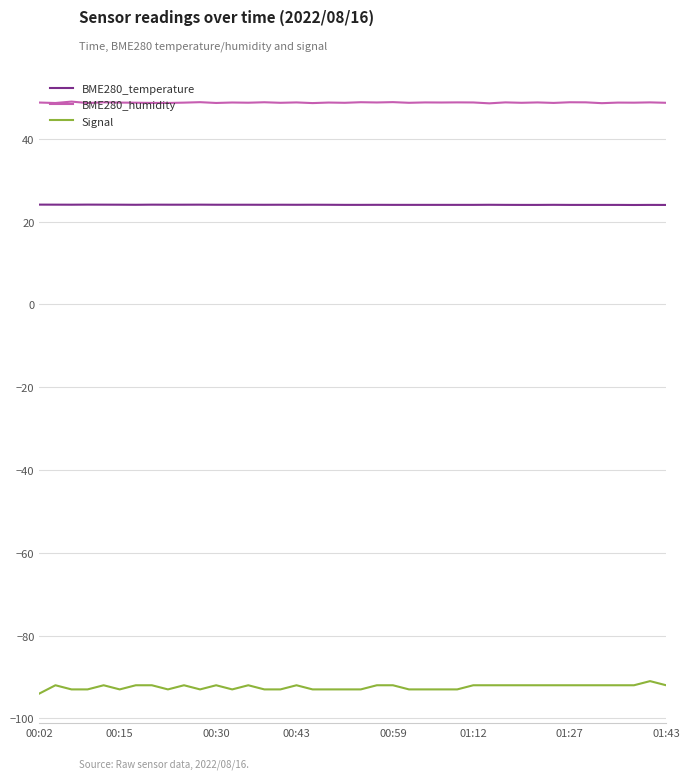

What is the smallest value displayed?

-94.0